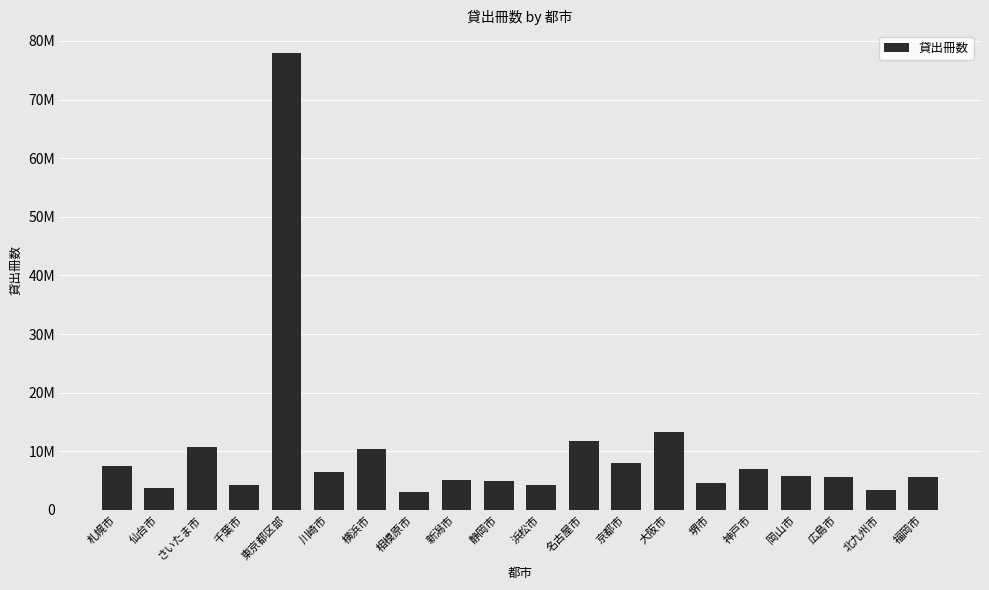

The chart shows a value of 3067434 at 相模原市. True or false?

True